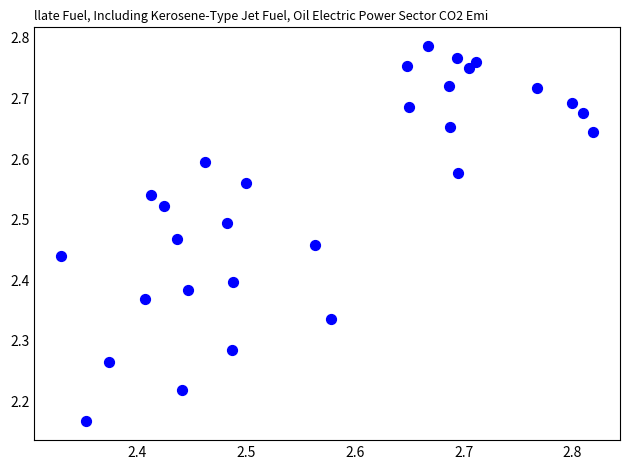

What is the range of Y values (max minus min)?

0.6